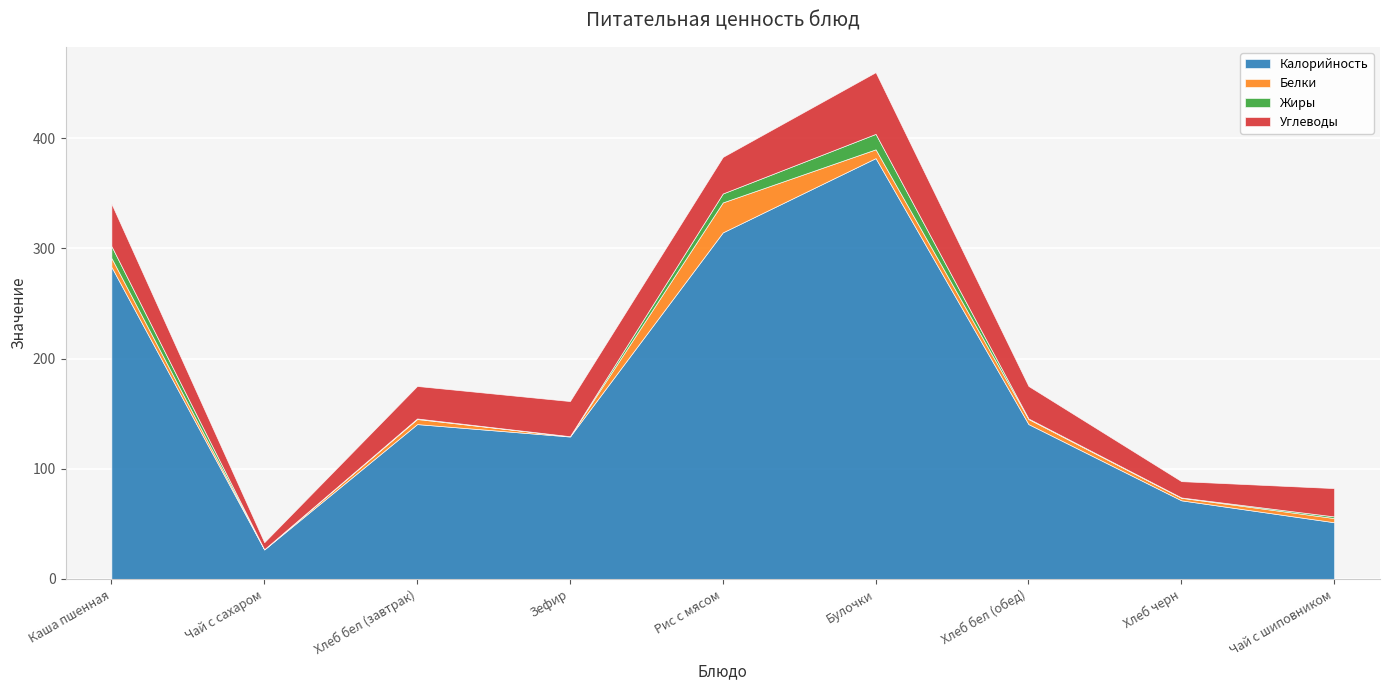

True or false: Калорийность and Жиры intersect in this chart.

False